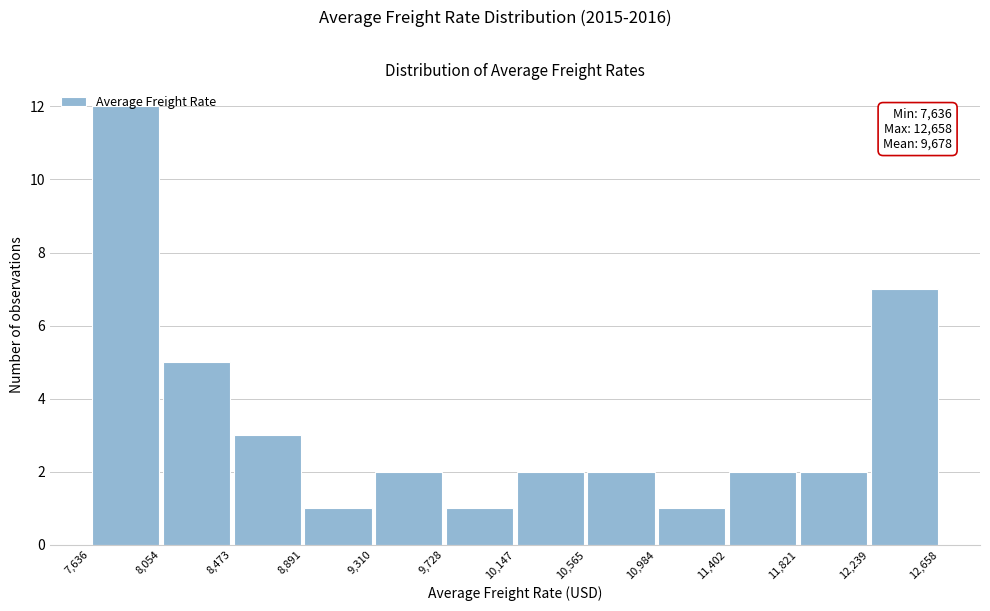

Over which range of the x-axis is the bar tallest?

7,636 to 8,054